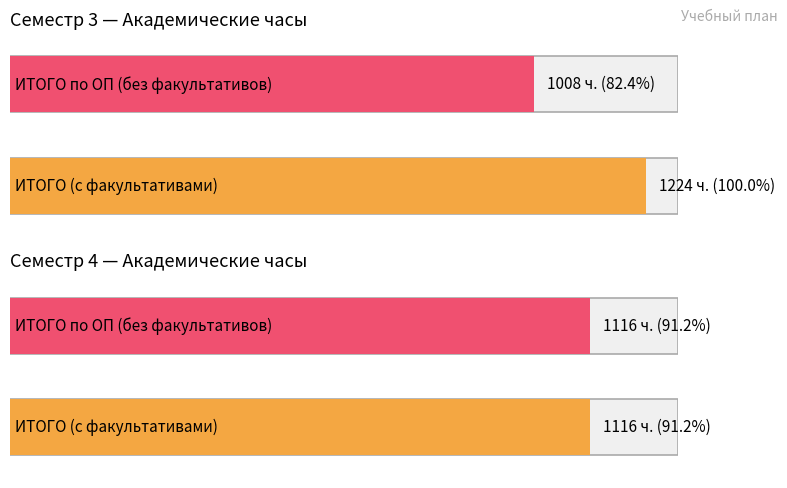

What is the highest value of the ИТОГО (с факультативами) series?

1224